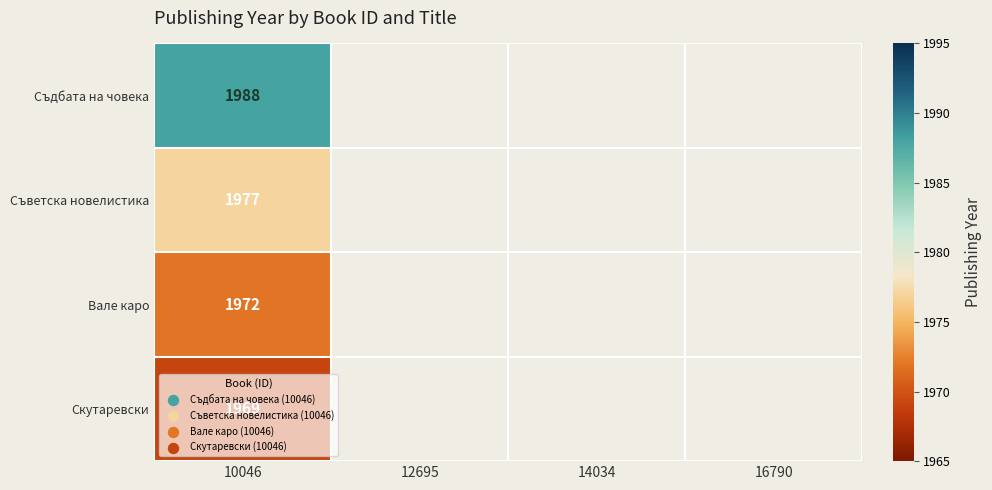

Is it true that Скутаревски equals 808 at 10046?

False